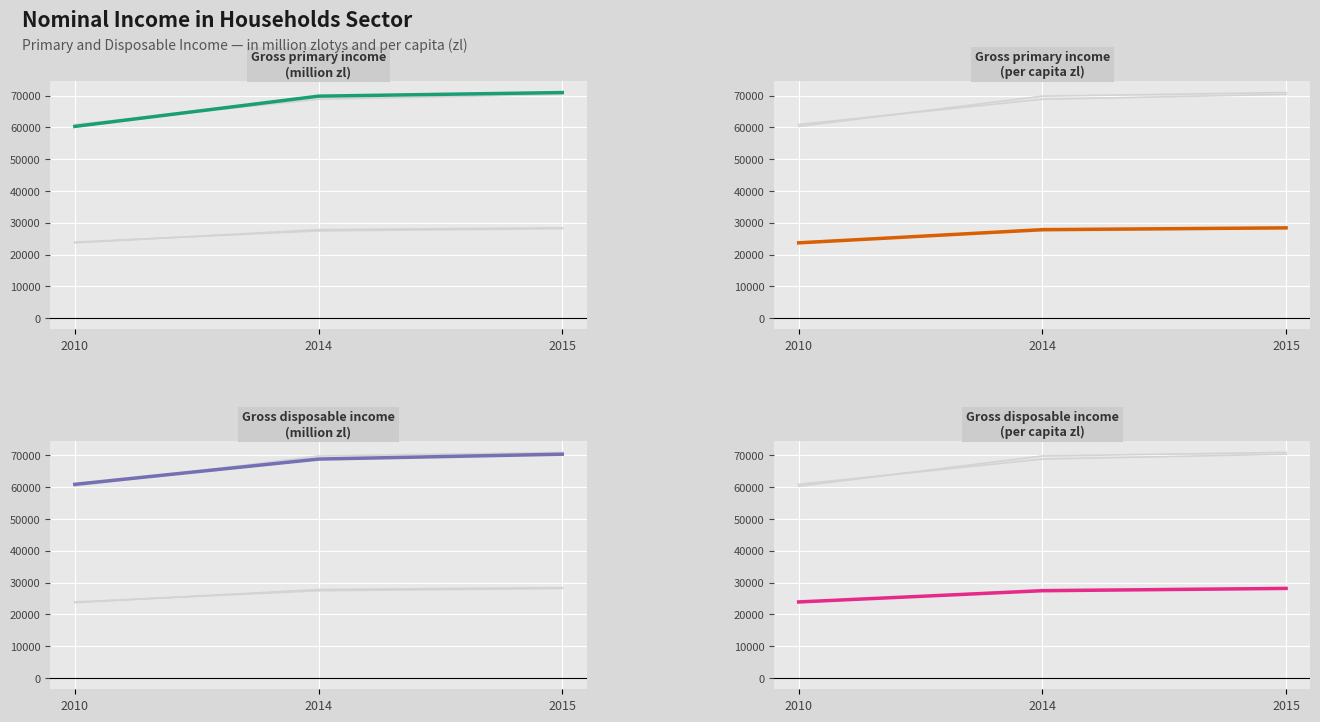

Rank the series by their maximum value, from lowest to highest.

Gross disposable income (per capita zl), Gross primary income (per capita zl), Gross disposable income (million zl), Gross primary income (million zl)